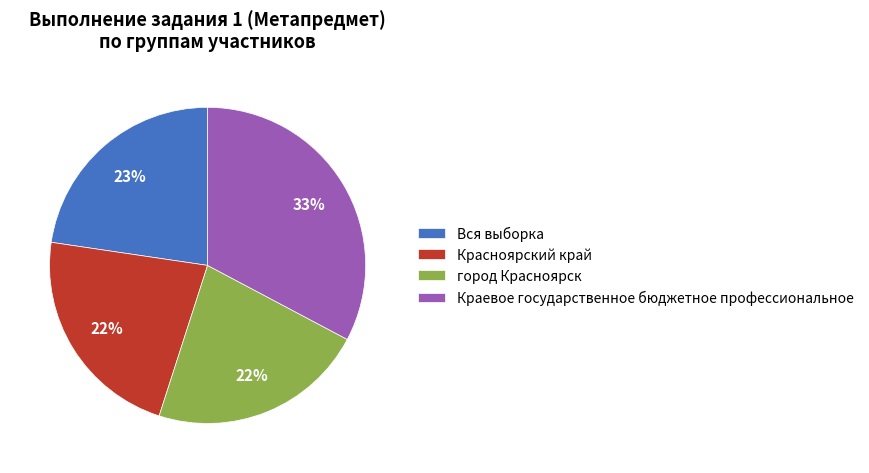

Do Красноярский край and Краевое государственное бюджетное профессиональное together represent more than half of the pie?

Yes